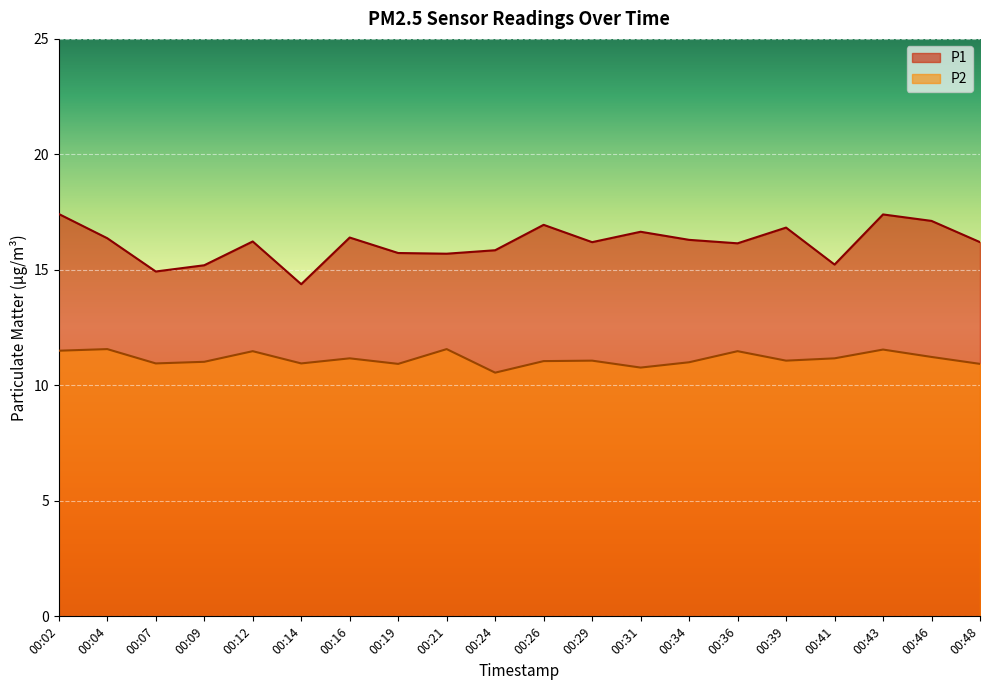

Which has a higher value, 00:07 or 00:43?

00:43